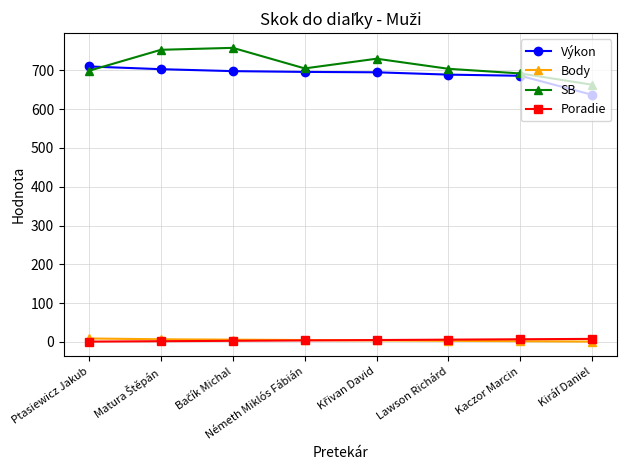

At how many categories does at least one series exceed 154?

8